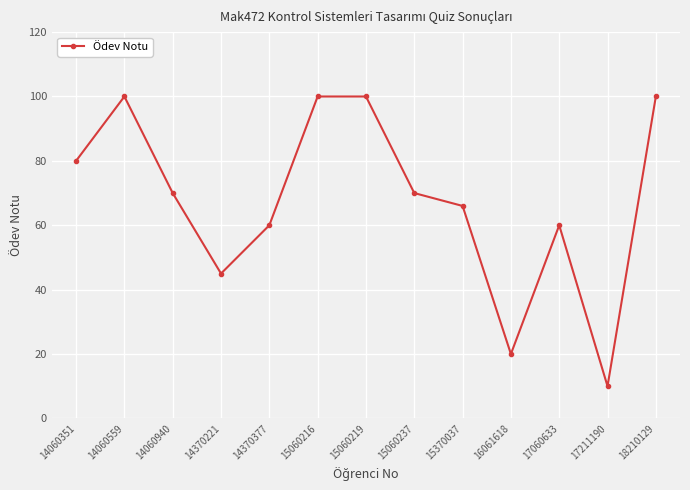

Reading right to left, extract all data points from this chart.

18210129=100	17211190=10	17060633=60	16061618=20	15370037=66	15060237=70	15060219=100	15060216=100	14370377=60	14370221=45	14060940=70	14060559=100	14060351=80